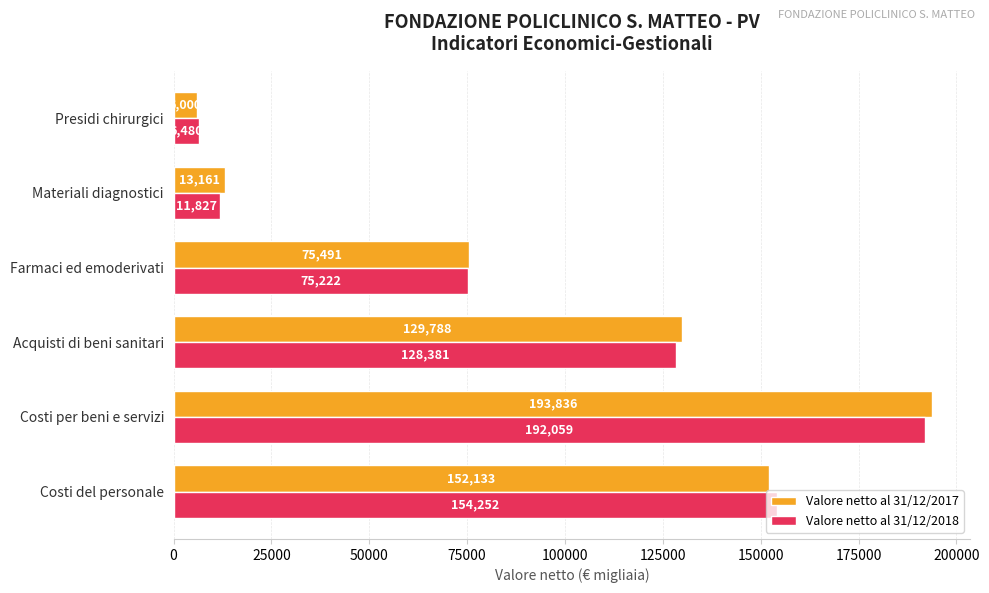

Which series has the largest total across all categories?

Valore netto al 31/12/2017